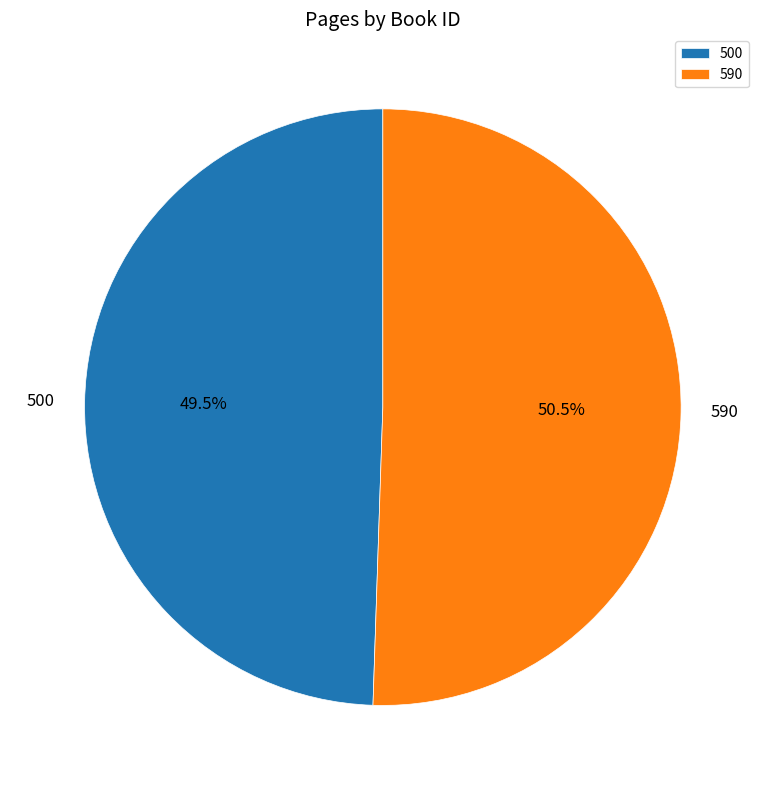

Which category accounts for the majority?

590